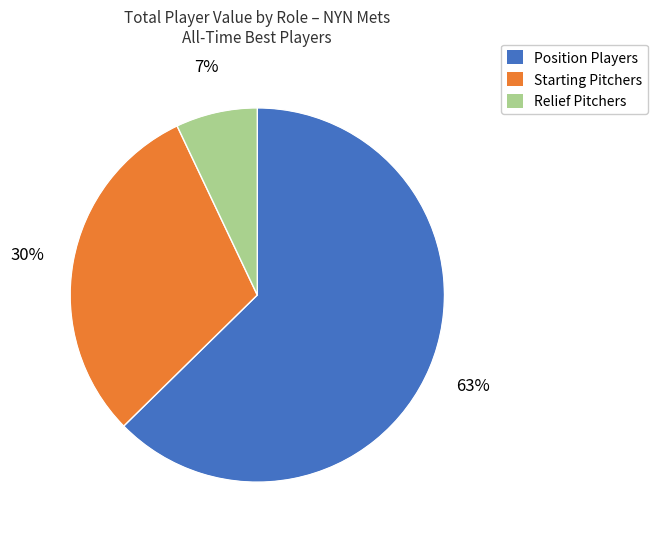

To the nearest percent, what is the difference between the largest and smallest slice percentages?

56%